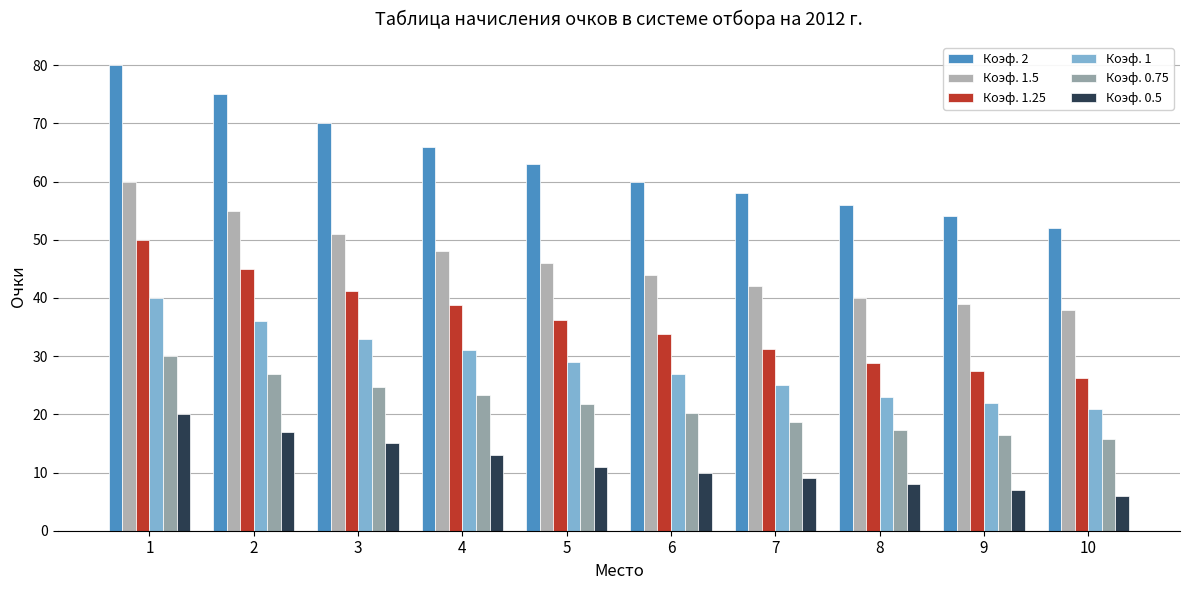

How many bars are there in each group?

6